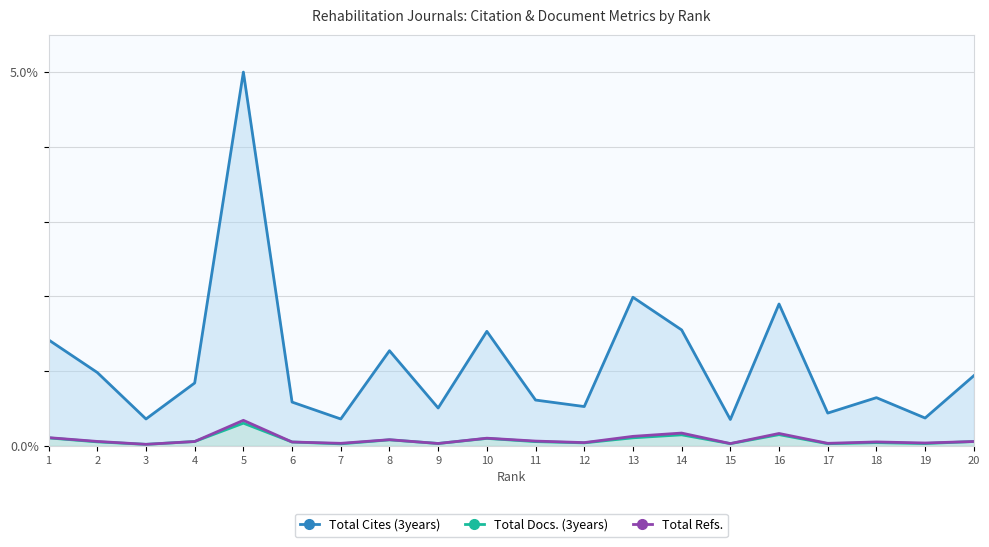

How many lines are shown in the chart?

3